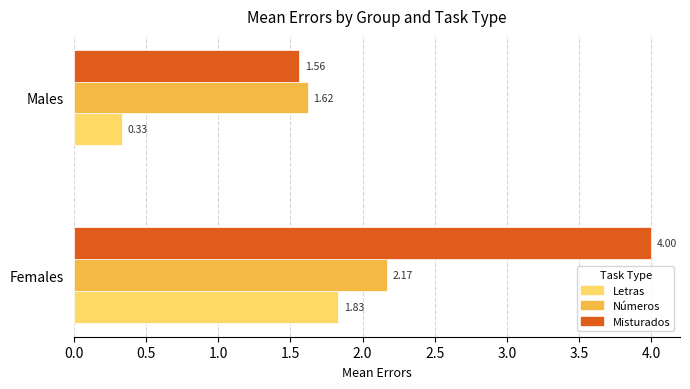

Count the number of data series in this chart.

3